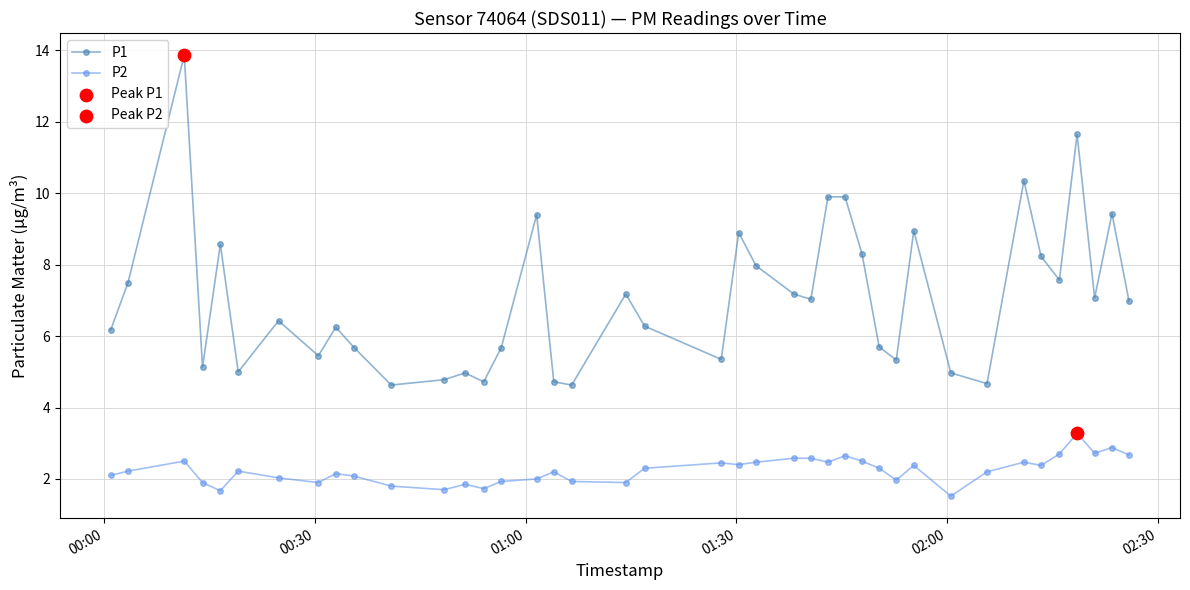

Which series has the widest spread of values?

P1